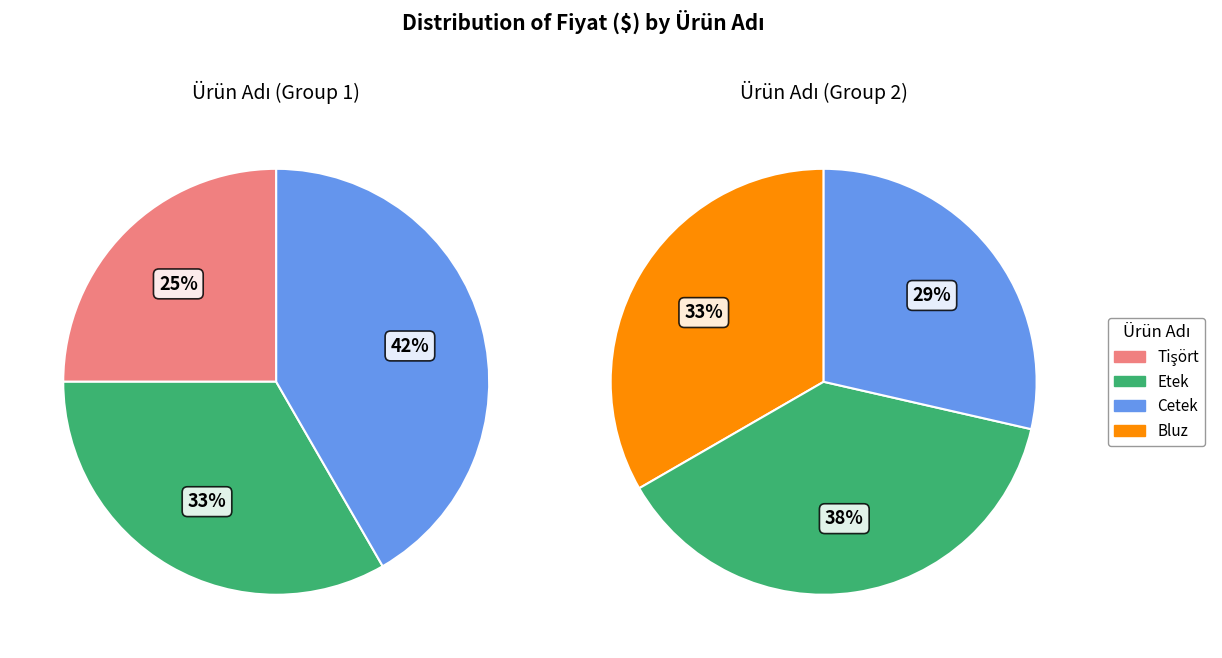

To the nearest percent, what portion does Cetek represent?

32%